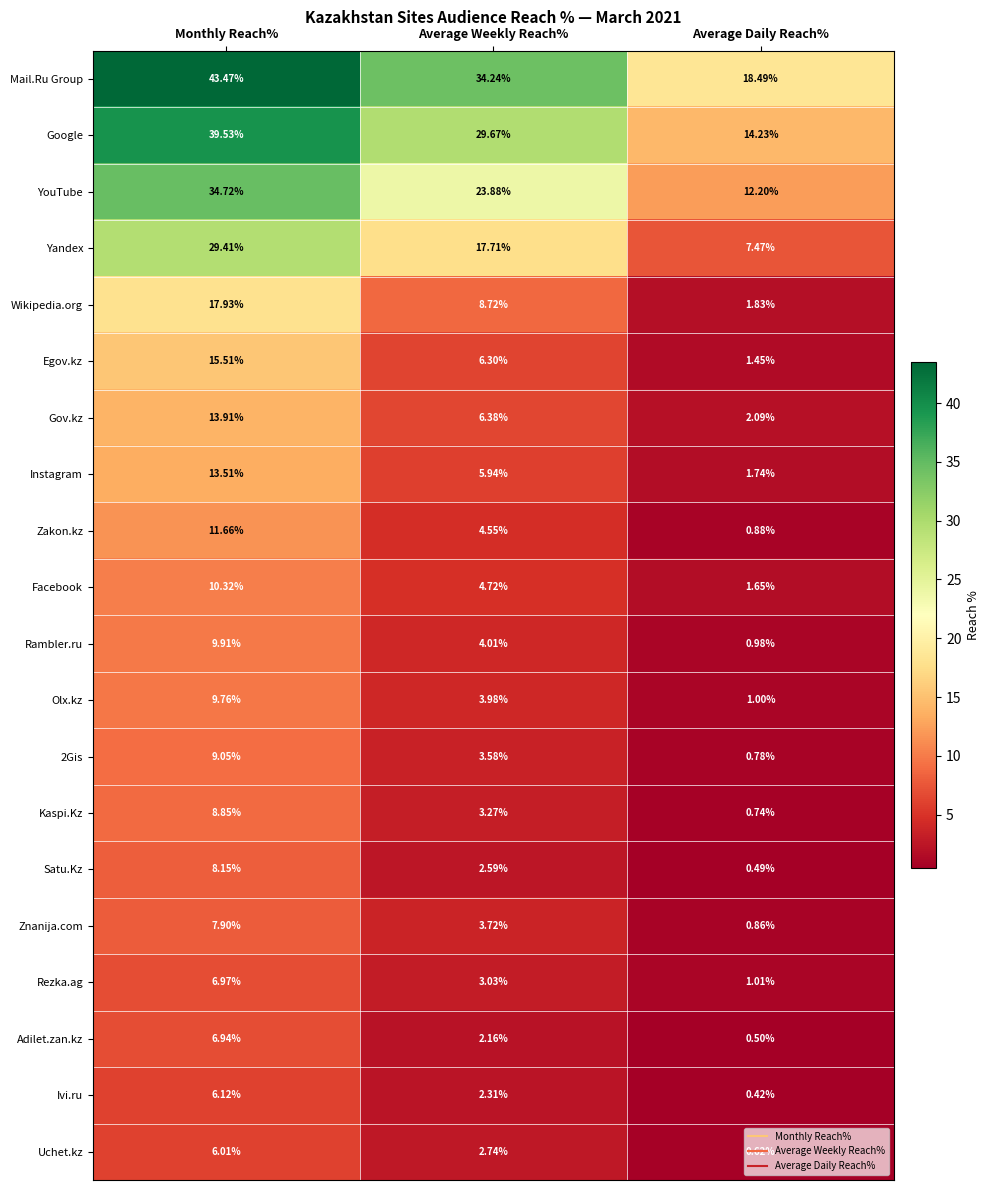

At which label is Olx.kz closest to 5?

Average Weekly Reach%